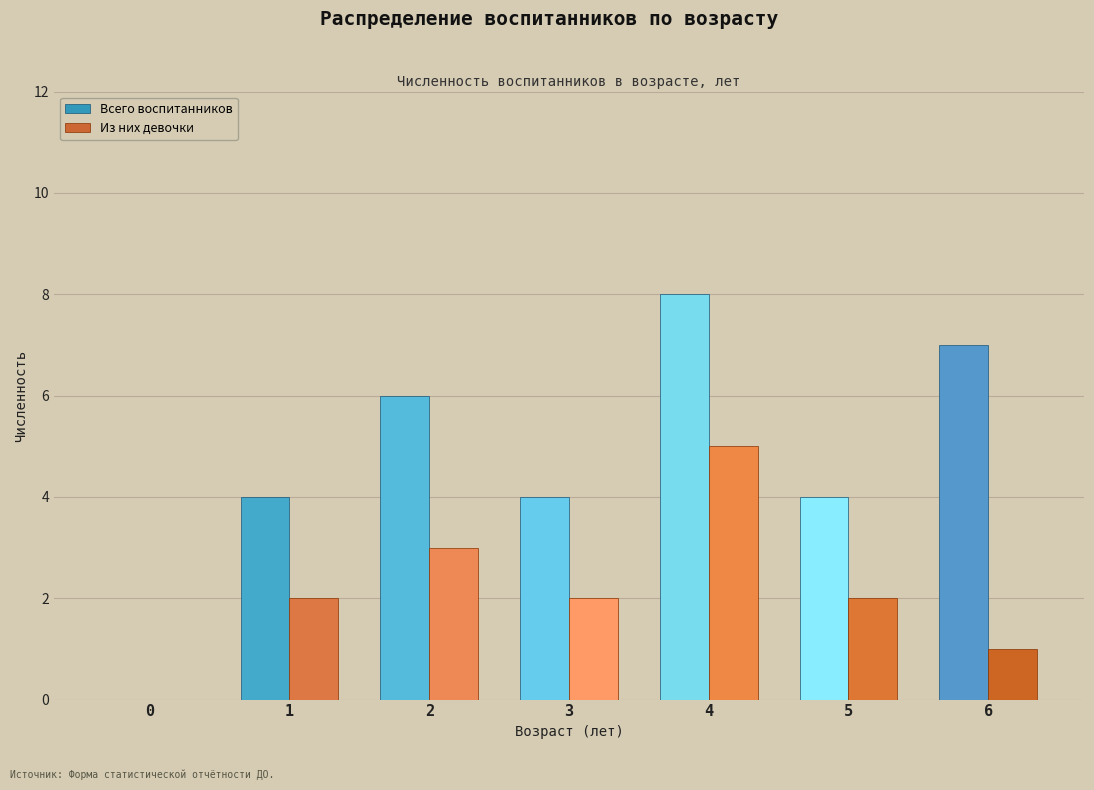

What is the sum of all Всего воспитанников values?

33